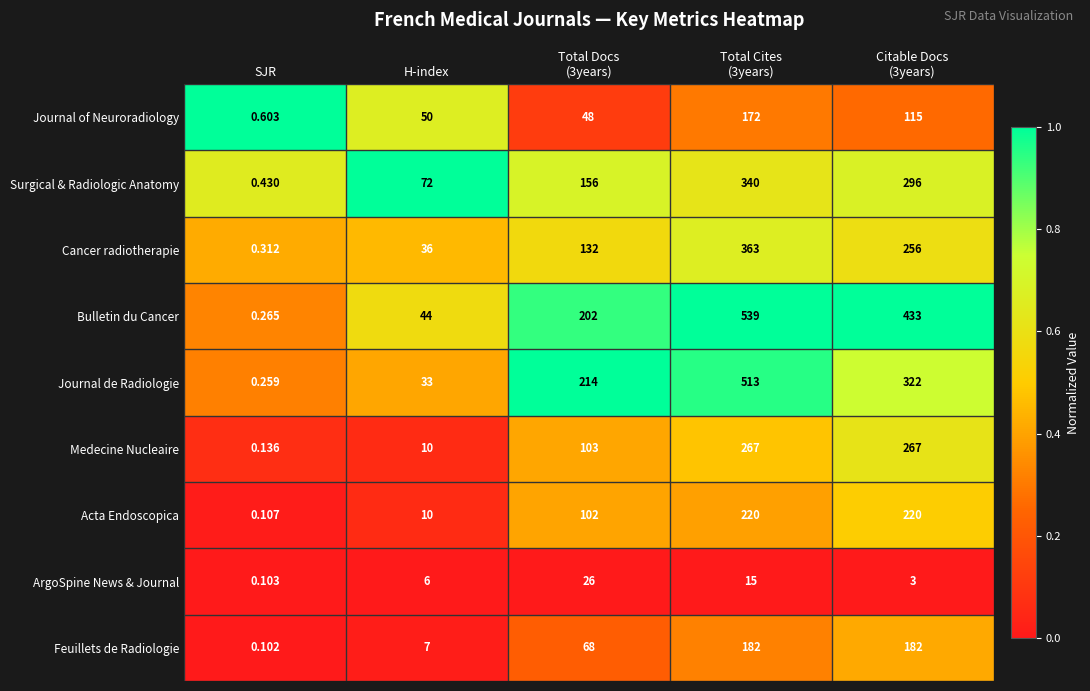

Which category has the lowest value across all series?

SJR